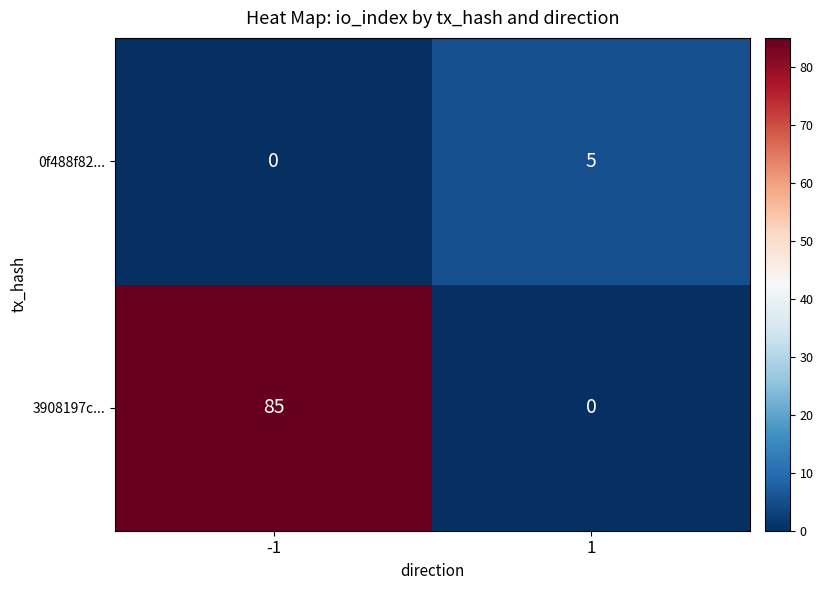

What is the sum of the 3908197c... values at 1 and -1?

85